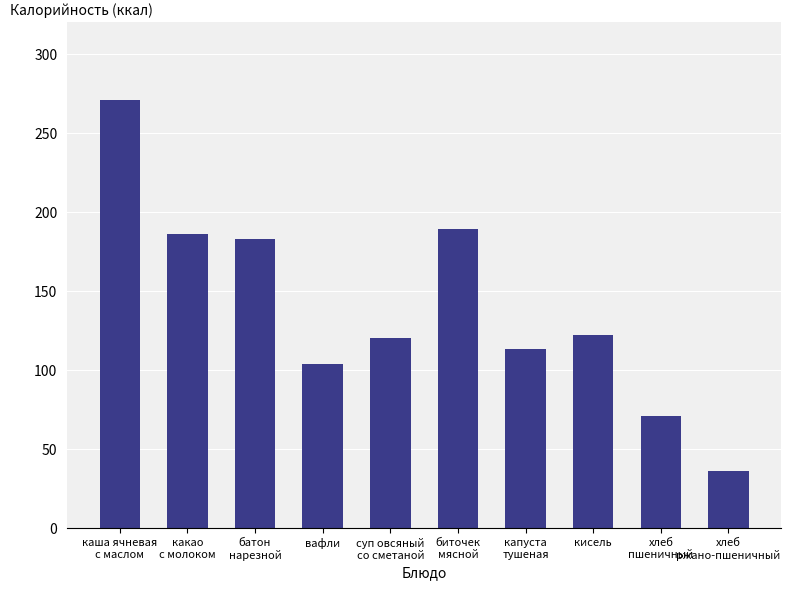

What is the difference between the maximum and minimum values?

235